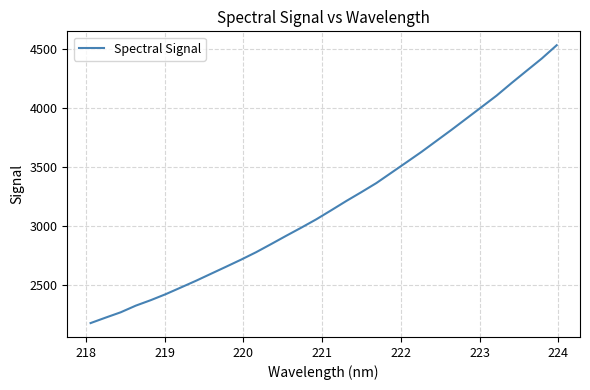

What is the minimum value shown in the chart?

2180.7